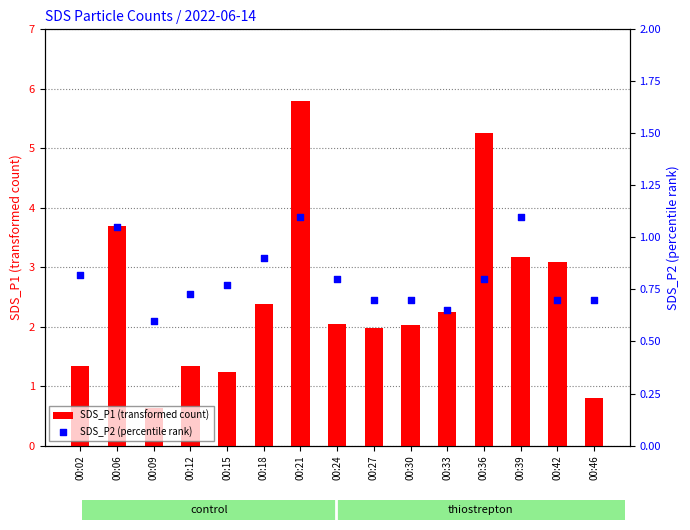

Is the value of SDS_P2 (percentile rank) at 00:18 greater than the value of SDS_P1 (transformed count) at 00:39?

No